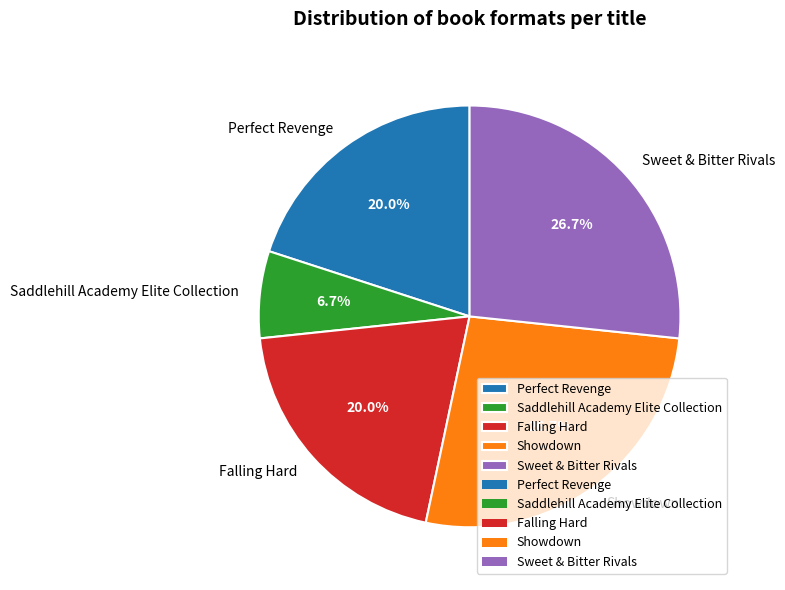

Is the sum of Sweet & Bitter Rivals and Saddlehill Academy Elite Collection greater than half?

No